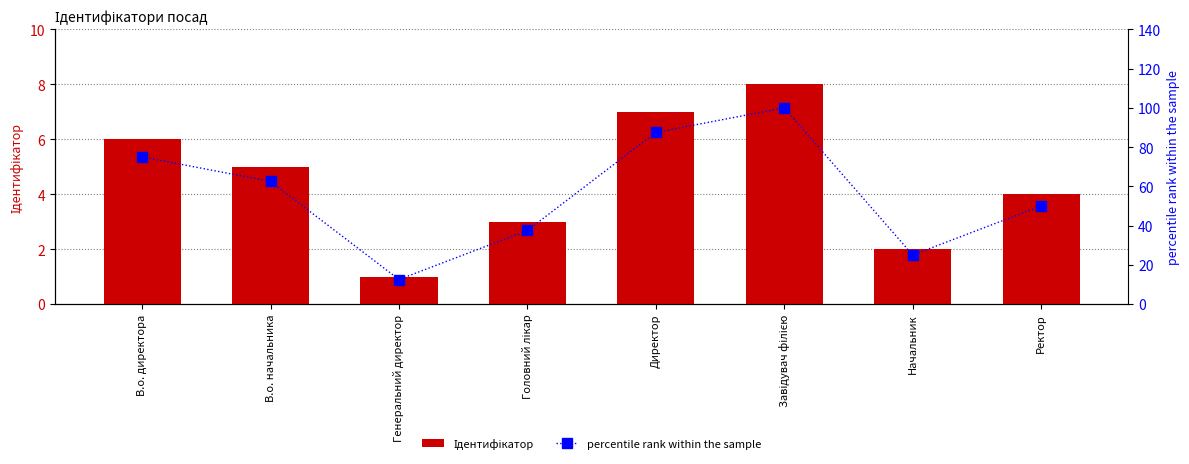

How many groups of bars are there?

8